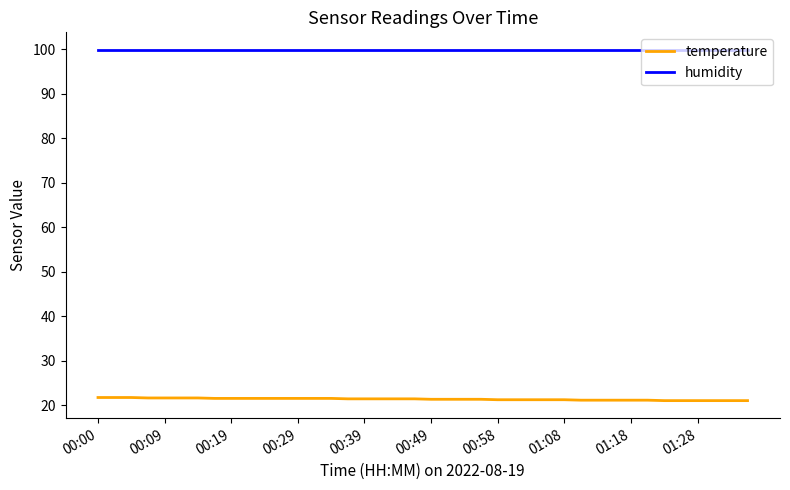

Which series has the largest total across all categories?

humidity